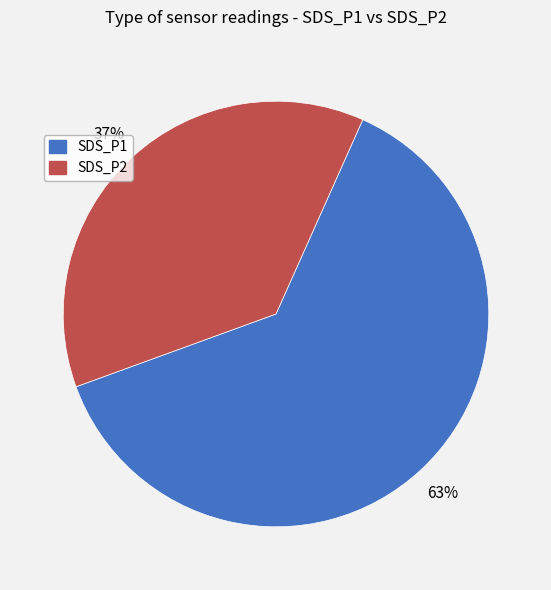

How many segments does this pie chart have?

2